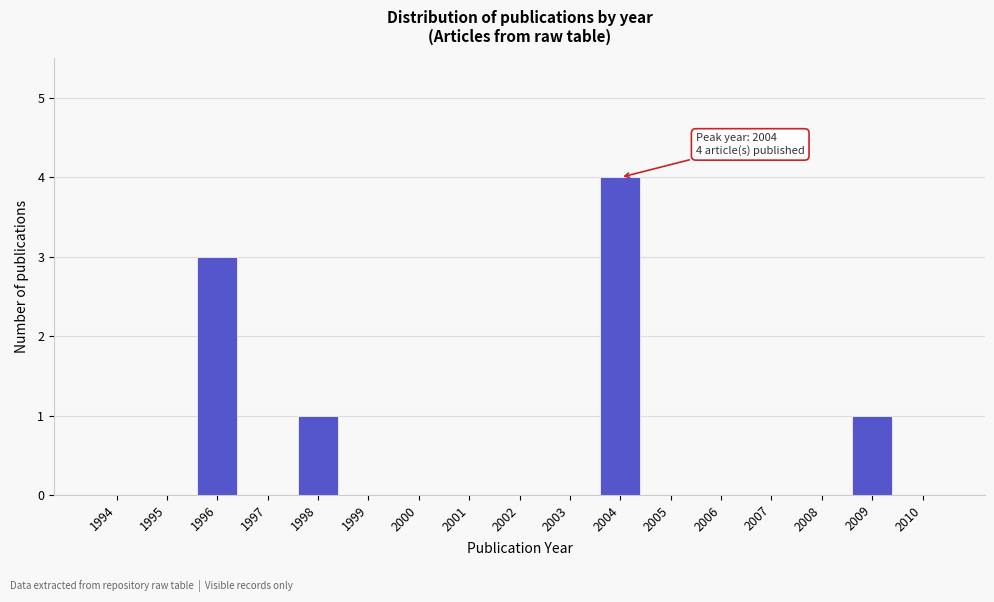

Reading left to right, what are all the values shown in this chart?

1994=0	1995=0	1996=3	1997=0	1998=1	1999=0	2000=0	2001=0	2002=0	2003=0	2004=4	2005=0	2006=0	2007=0	2008=0	2009=1	2010=0